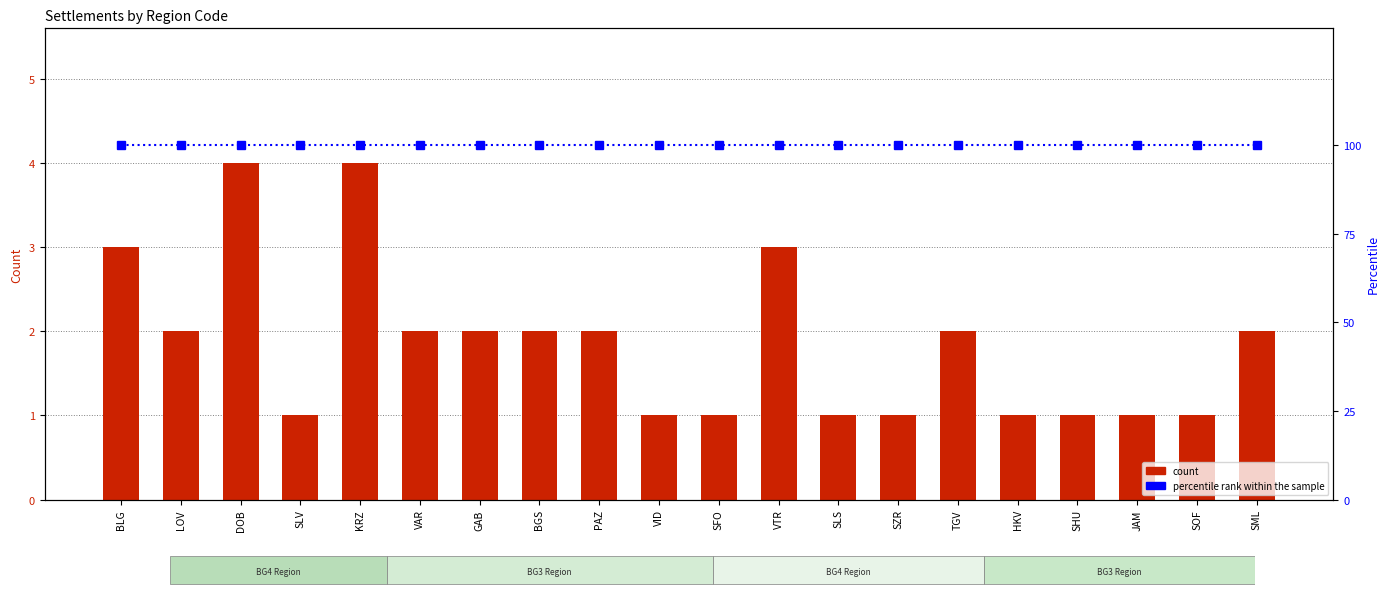

What is the difference between the second highest and second lowest values in the count series?

3